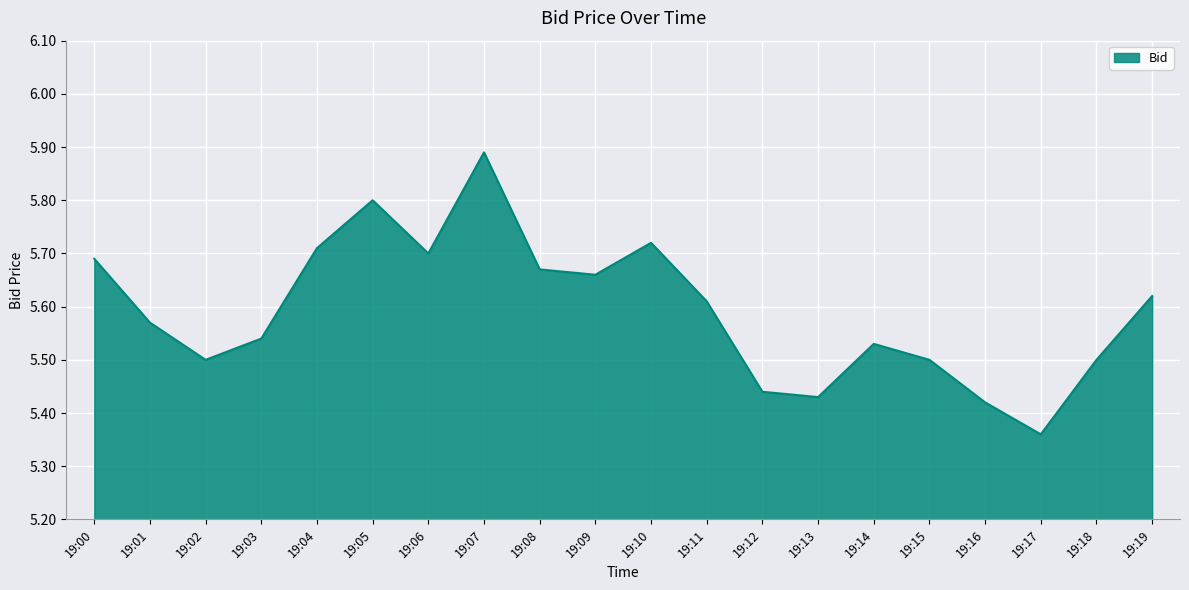

True or false: the data shows 3.2 at 19:14.

False